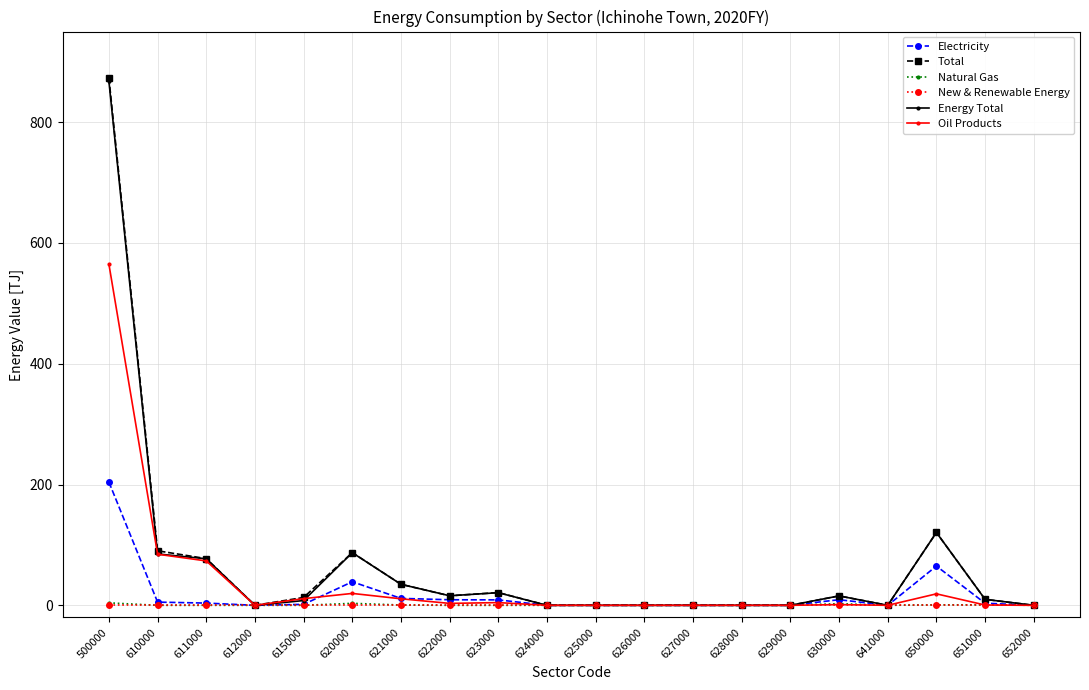

At how many categories does at least one series exceed 311?

1